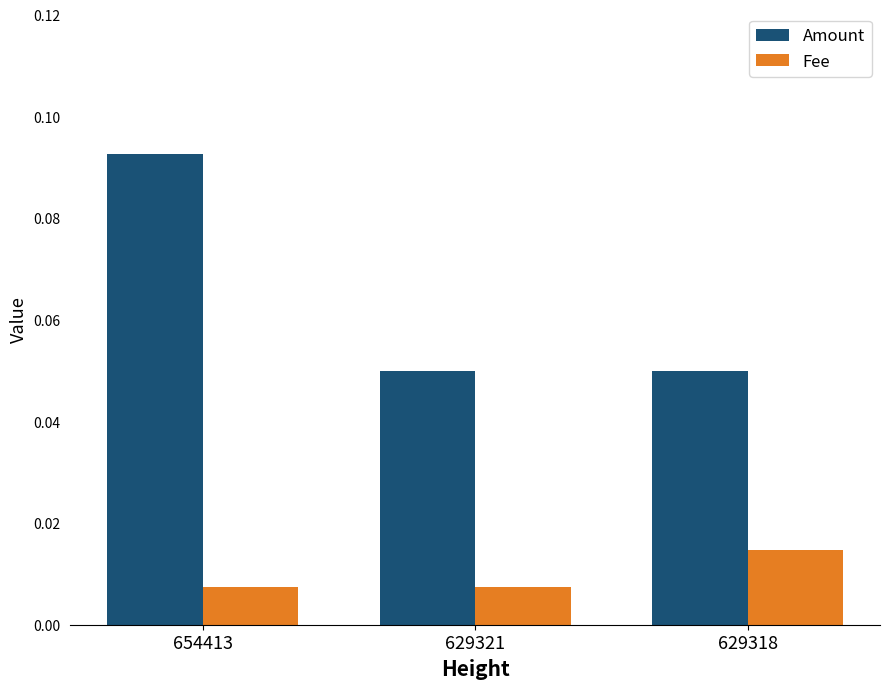

At which category does the chart reach its peak across all series?

654413